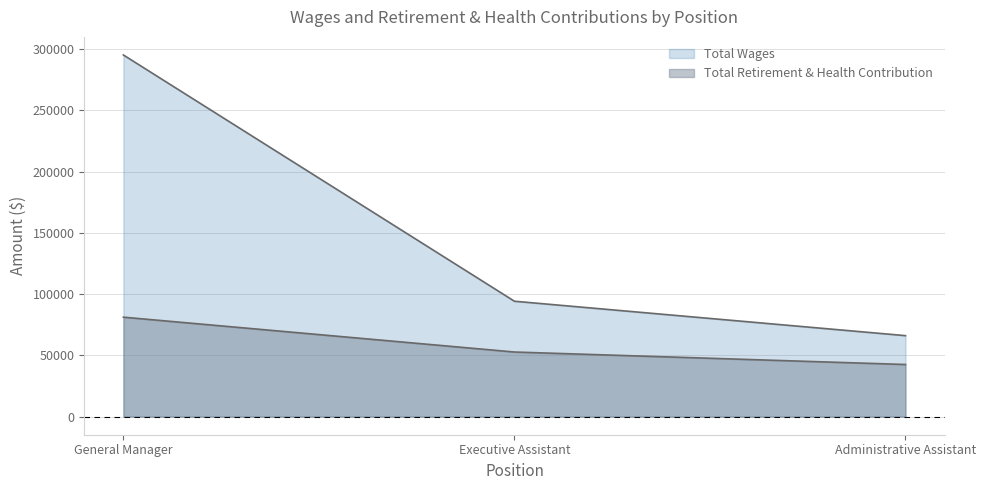

At which label does Total Retirement & Health Contribution reach its minimum?

Administrative Assistant